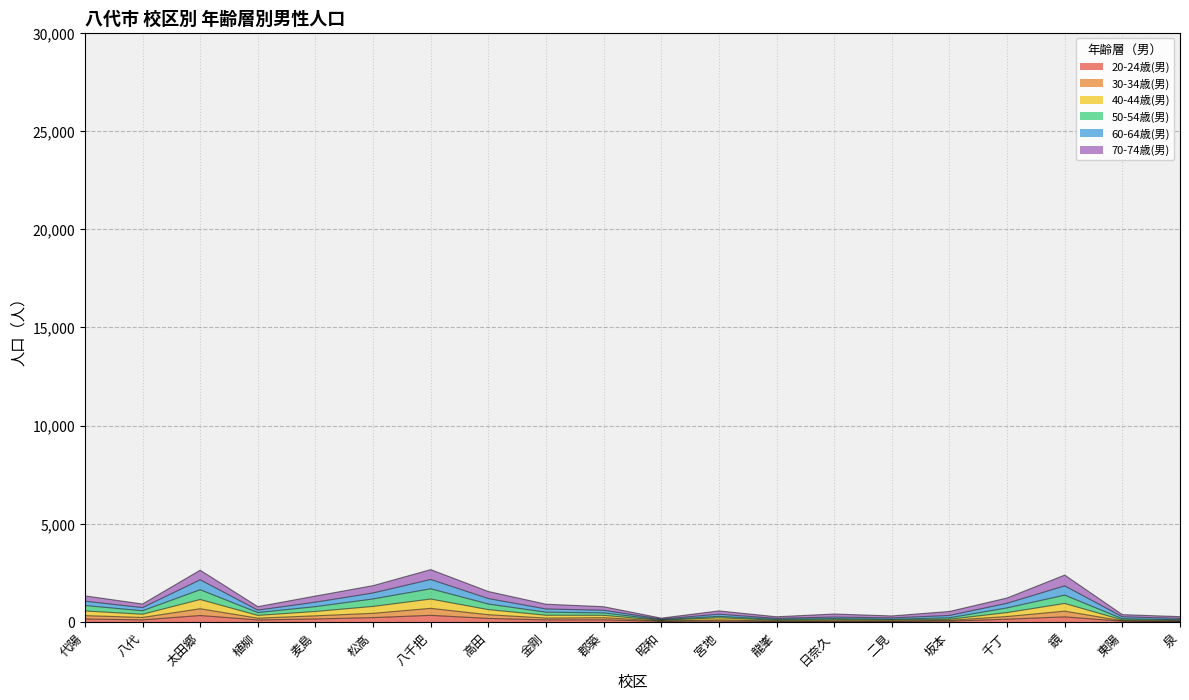

The value of 60-64歳(男) at 高田 is 109. True or false?

False